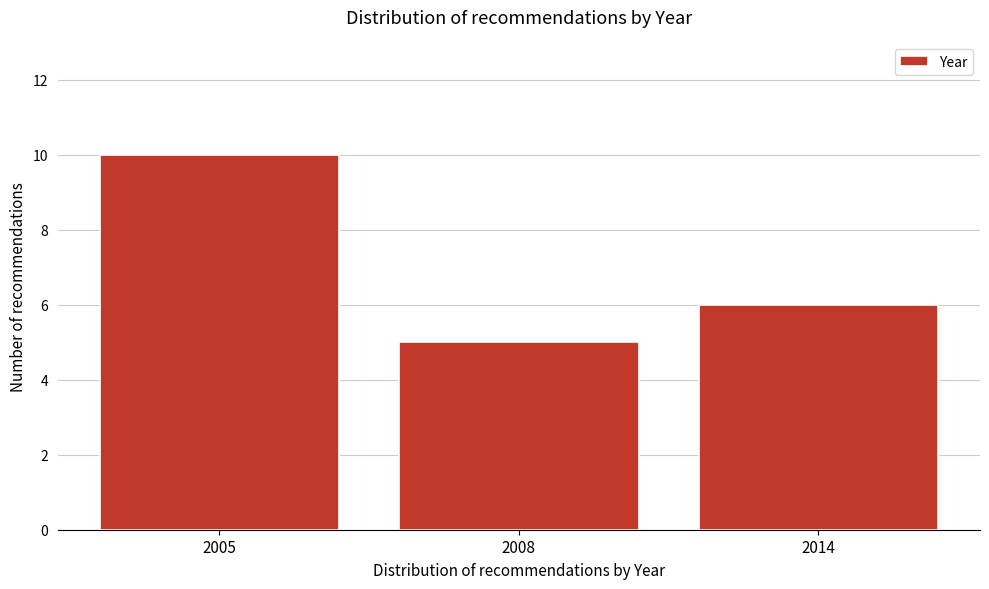

Reading left to right, what are all the values shown in this chart?

2005=10	2008=5	2014=6